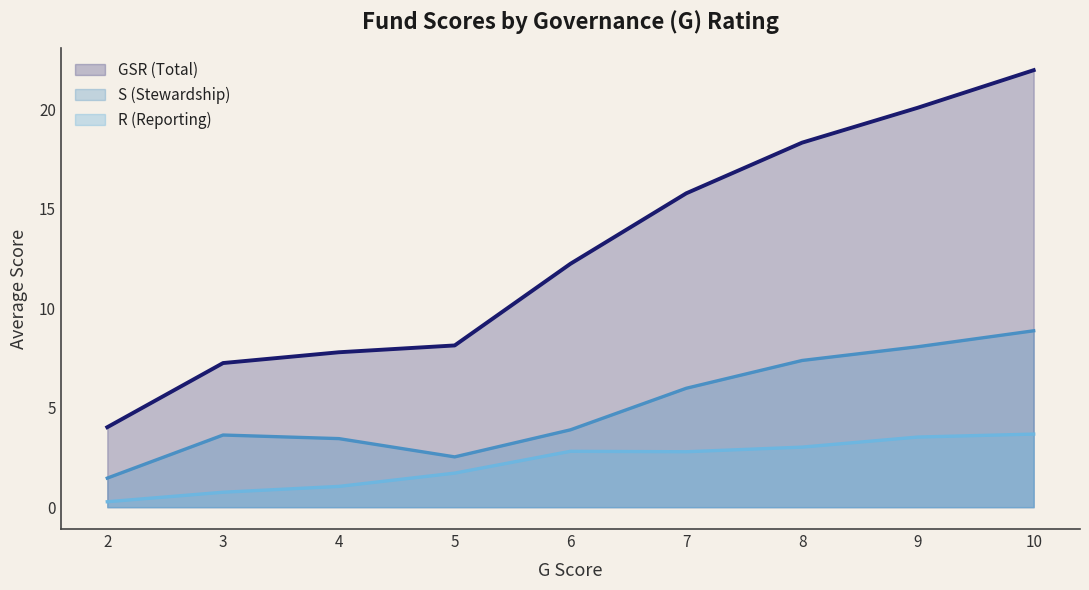

Which category has the highest value across all series?

10